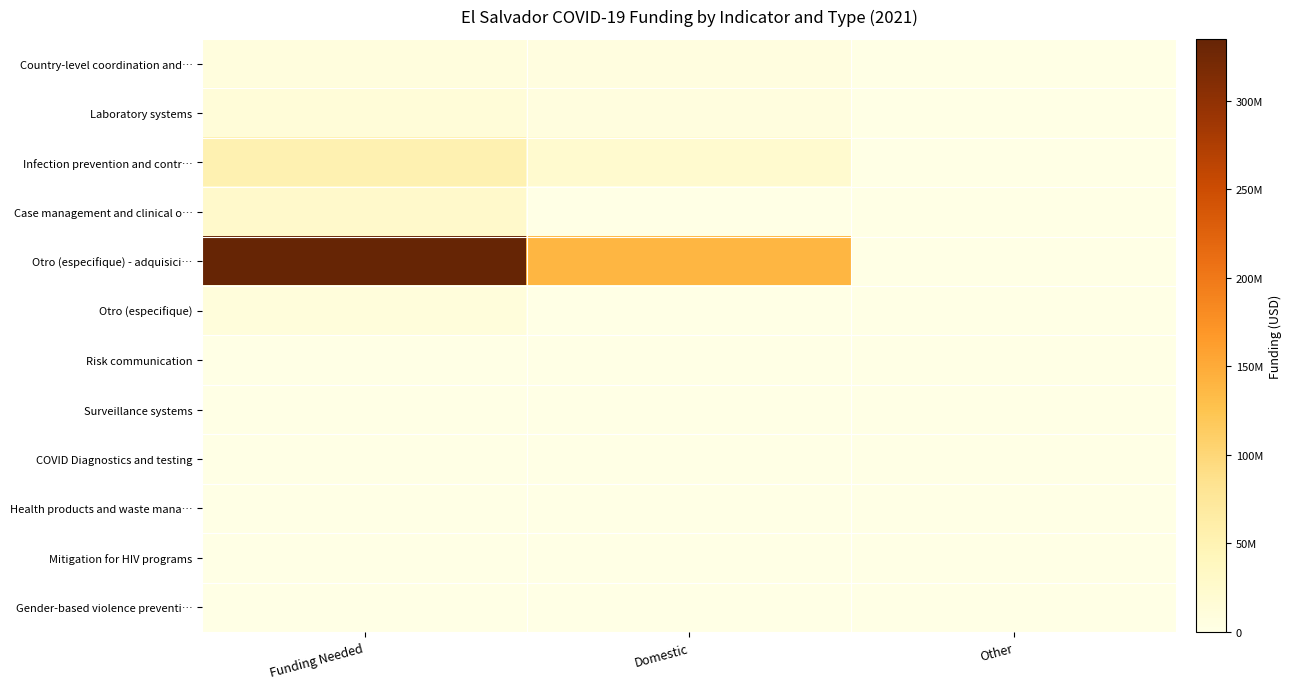

Which series has the widest spread of values?

Otro (especifique) - adquisici…